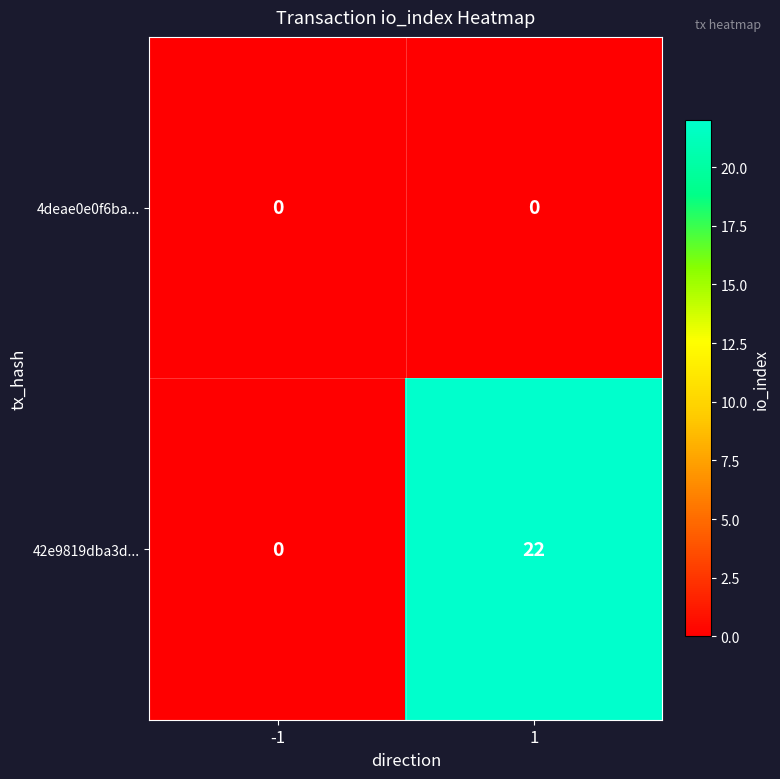

Which series has the widest spread of values?

42e9819dba3d...